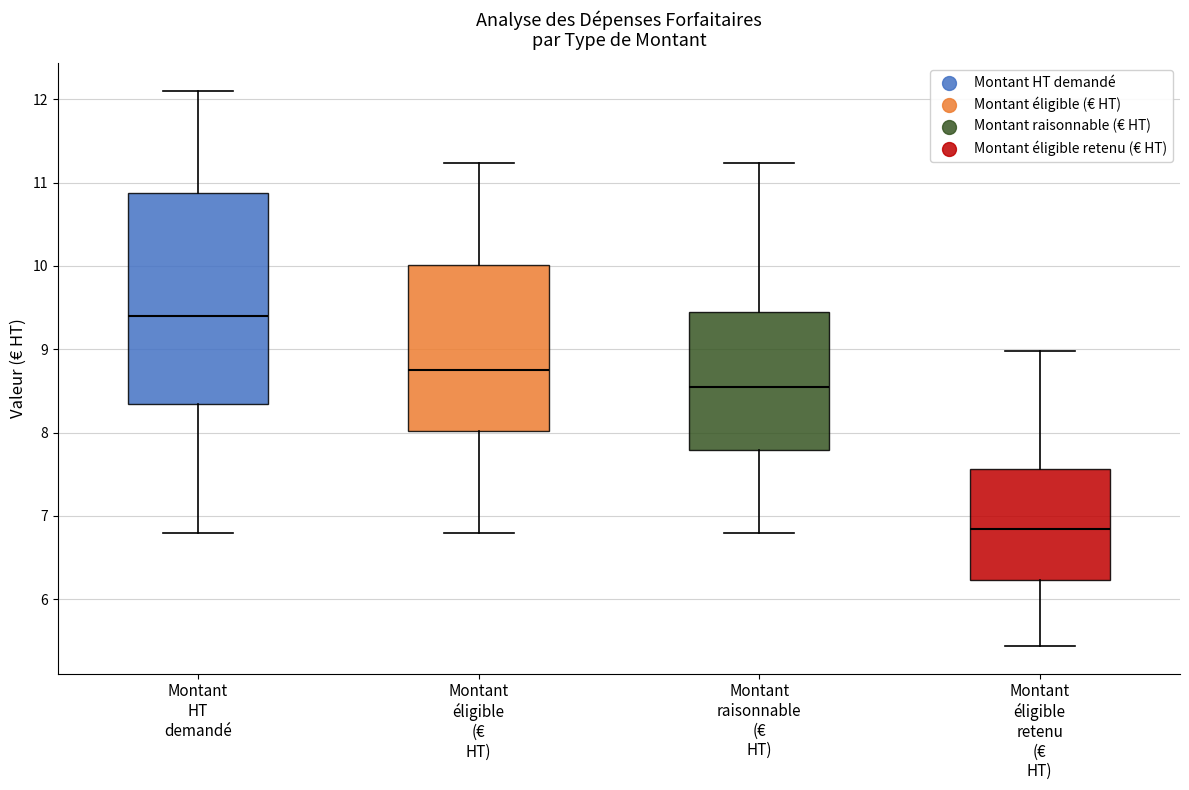

Reading left to right, transcribe this box plot: for each box, give where its median line is, the range the box spans, and where its two whiskers end, as read against the y-axis. The values are not printed on the chart, so give them approximately, as read against the axis.

Montant HT demandé: median 9.4, box 8.3 to 10.9, whiskers 6.8 to 12.1
Montant éligible (€ HT): median 8.8, box 8.0 to 10.0, whiskers 6.8 to 11.2
Montant raisonnable (€ HT): median 8.6, box 7.8 to 9.5, whiskers 6.8 to 11.2
Montant éligible retenu (€ HT): median 6.8, box 6.2 to 7.6, whiskers 5.4 to 9.0